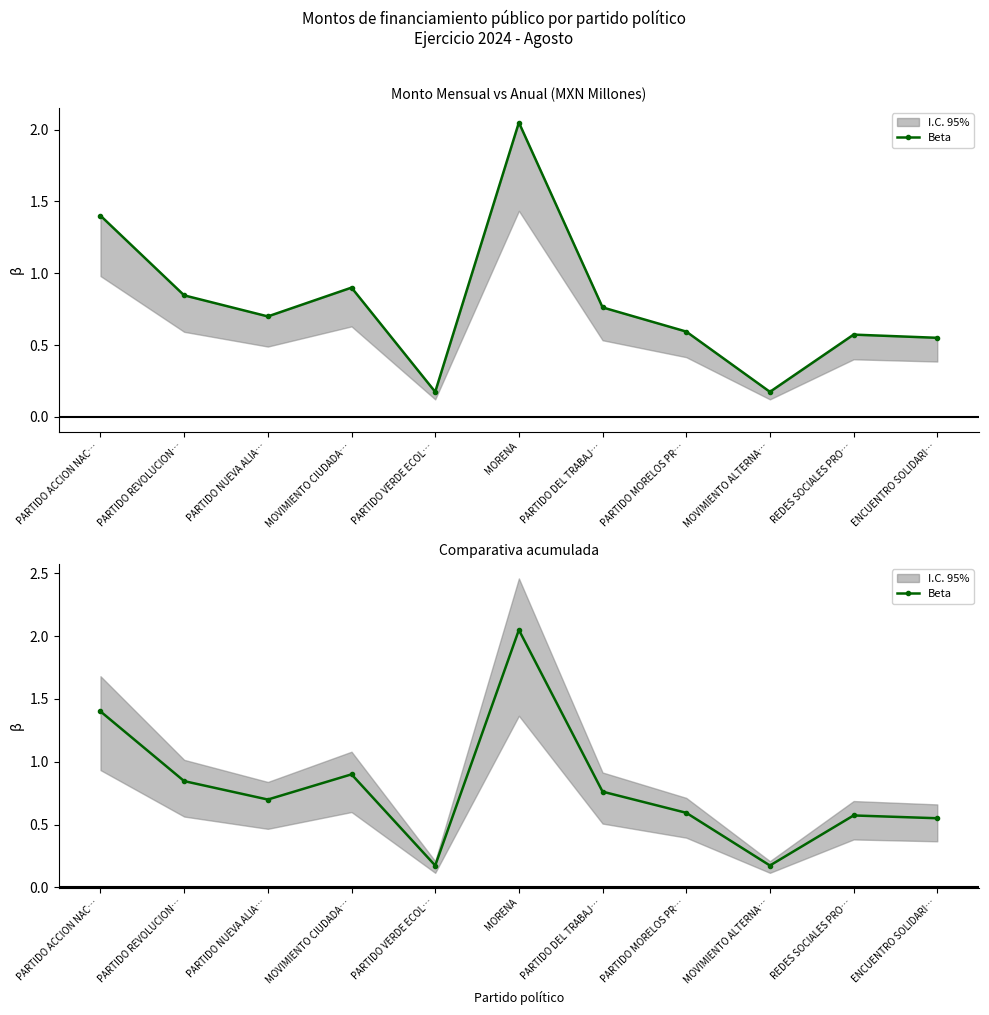

How many interior local valleys (lower than both neighbors) does the data have?

3